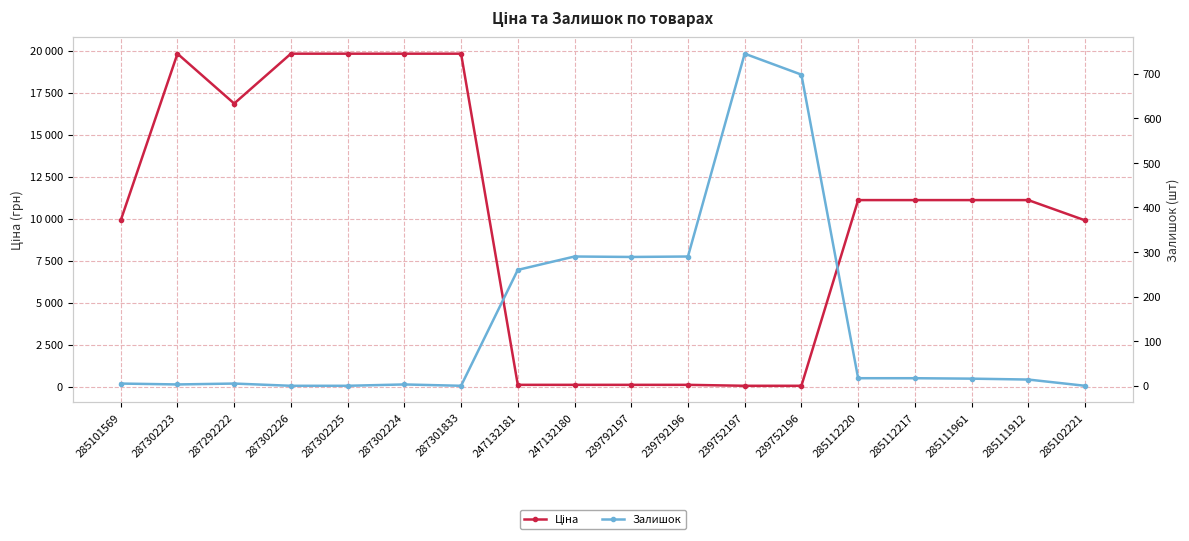

What is the label of the 18th point from the right?

285101569